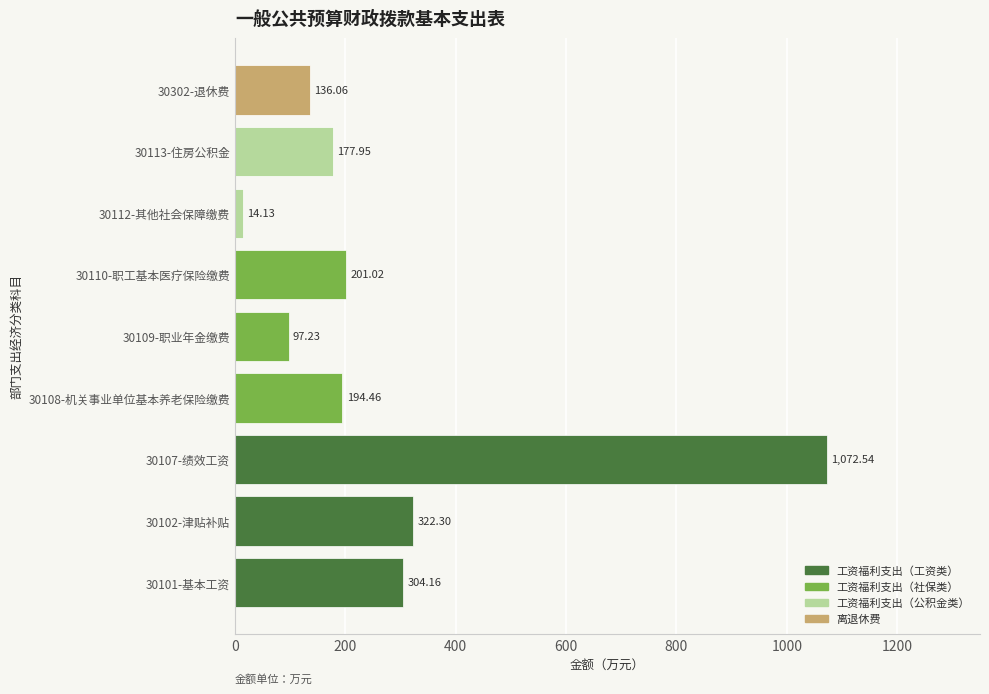

Rank the categories by value from lowest to highest.

30112-其他社会保障缴费, 30109-职业年金缴费, 30302-退休费, 30113-住房公积金, 30108-机关事业单位基本养老保险缴费, 30110-职工基本医疗保险缴费, 30101-基本工资, 30102-津贴补贴, 30107-绩效工资